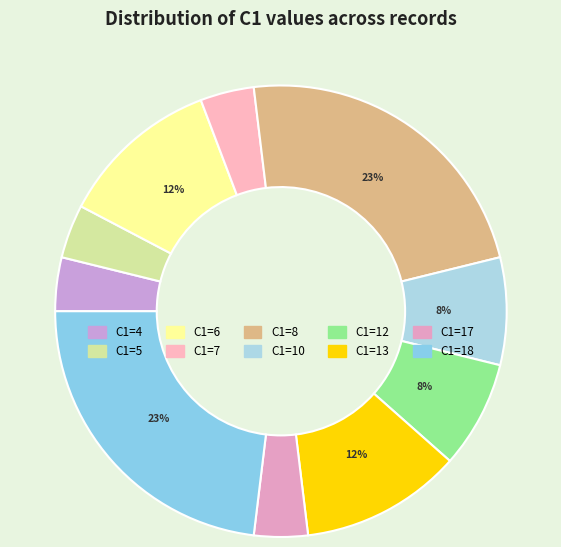

To the nearest percent, what portion does C1=13 represent?

12%